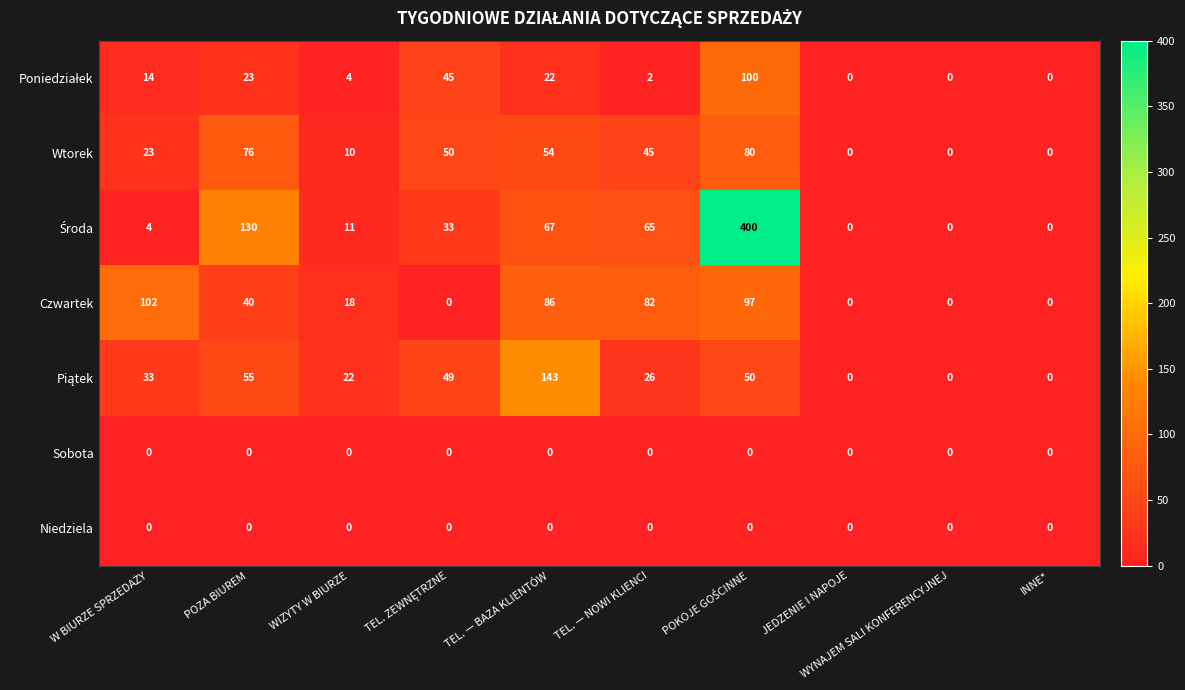

What is the total value across all series at WIZYTY W BIURZE?

65